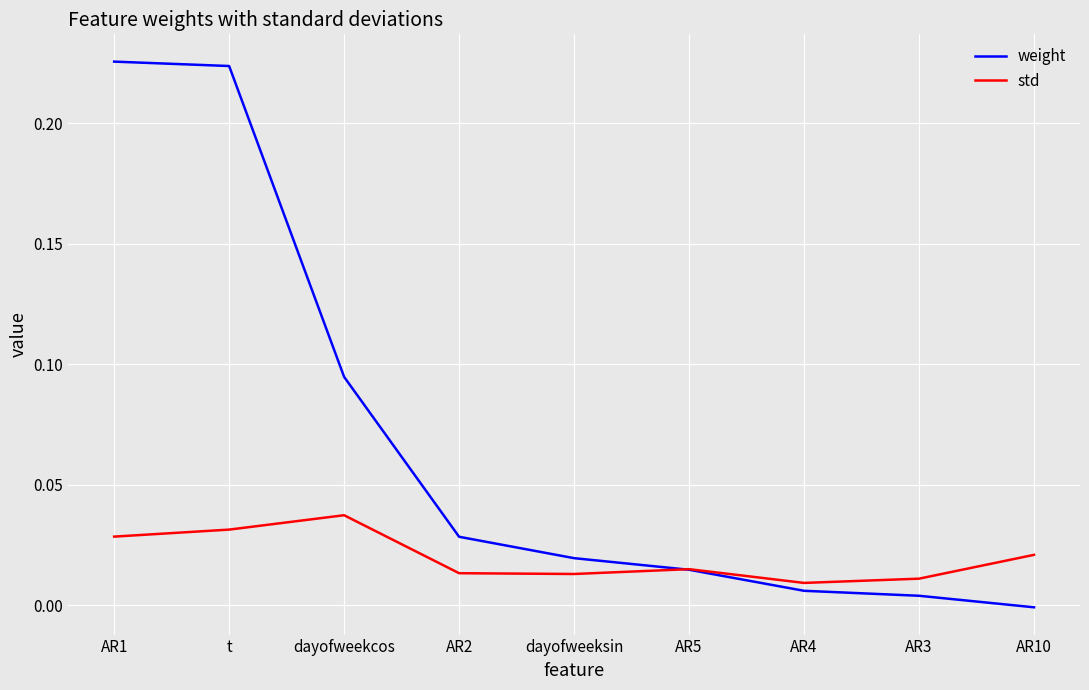

What position from the right is AR2?

6